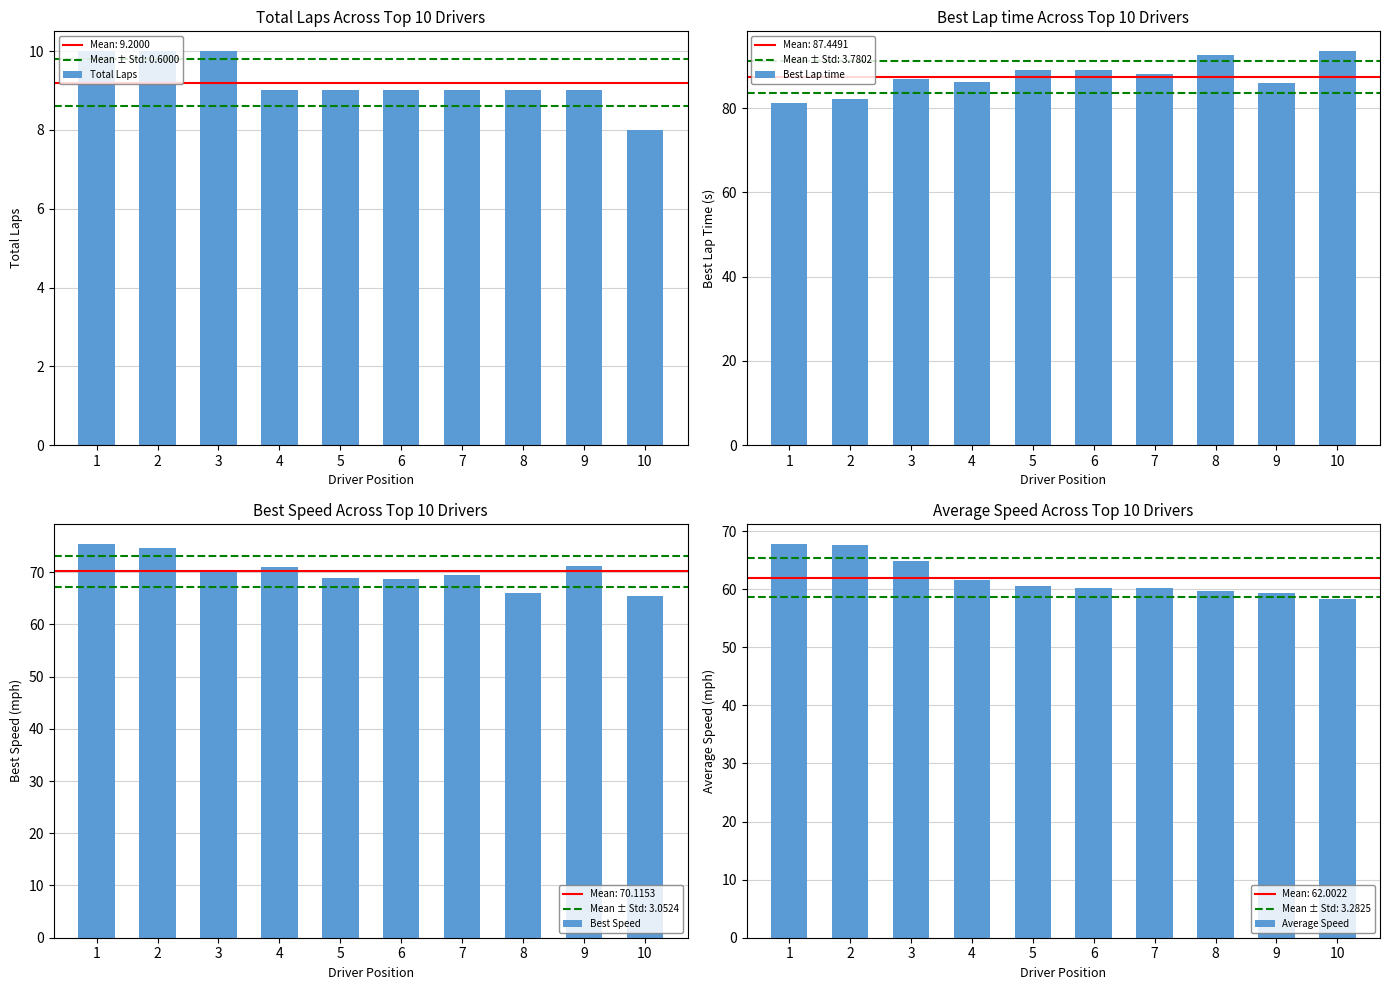

Between 6 and 8, which is larger?

6